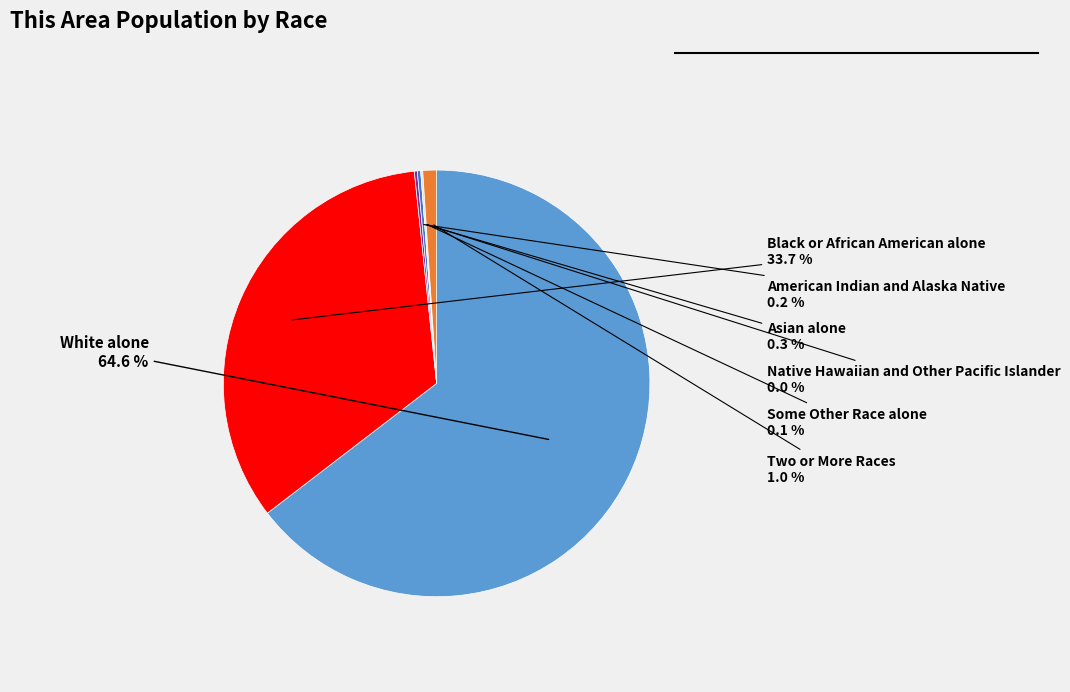

To the nearest percent, what is the combined percentage of White alone and Some Other Race alone?

65%